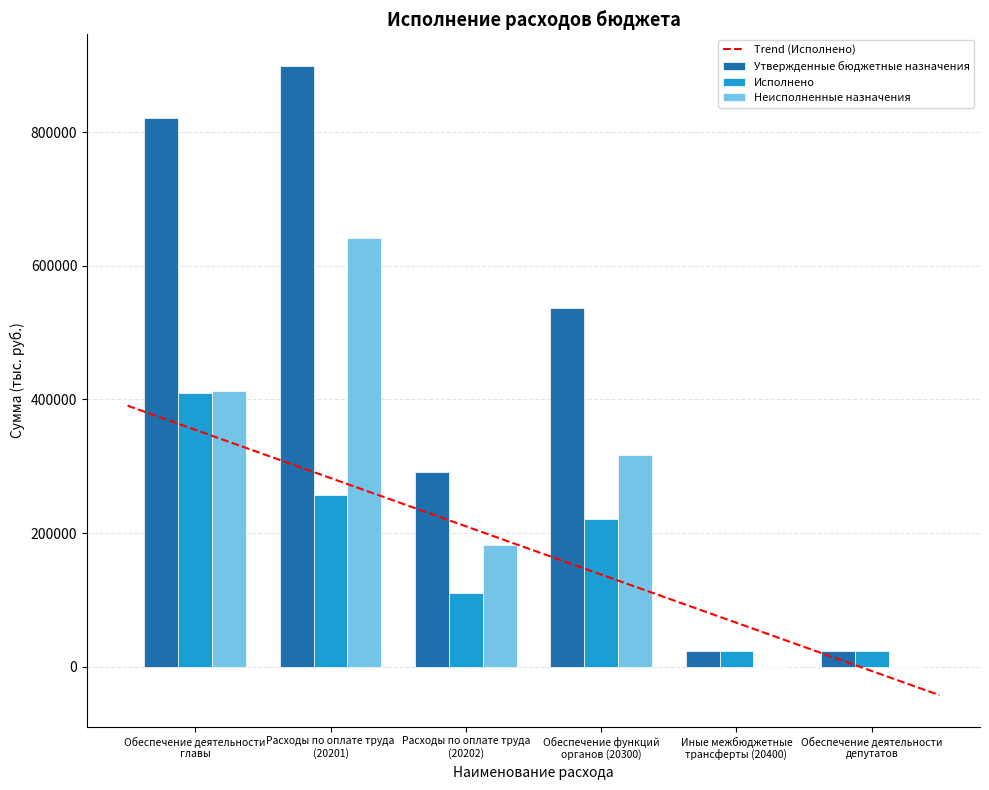

At Обеспечение функций
органов (20300), list the series in order from smallest to largest.

Исполнено, Неисполненные назначения, Утвержденные бюджетные назначения